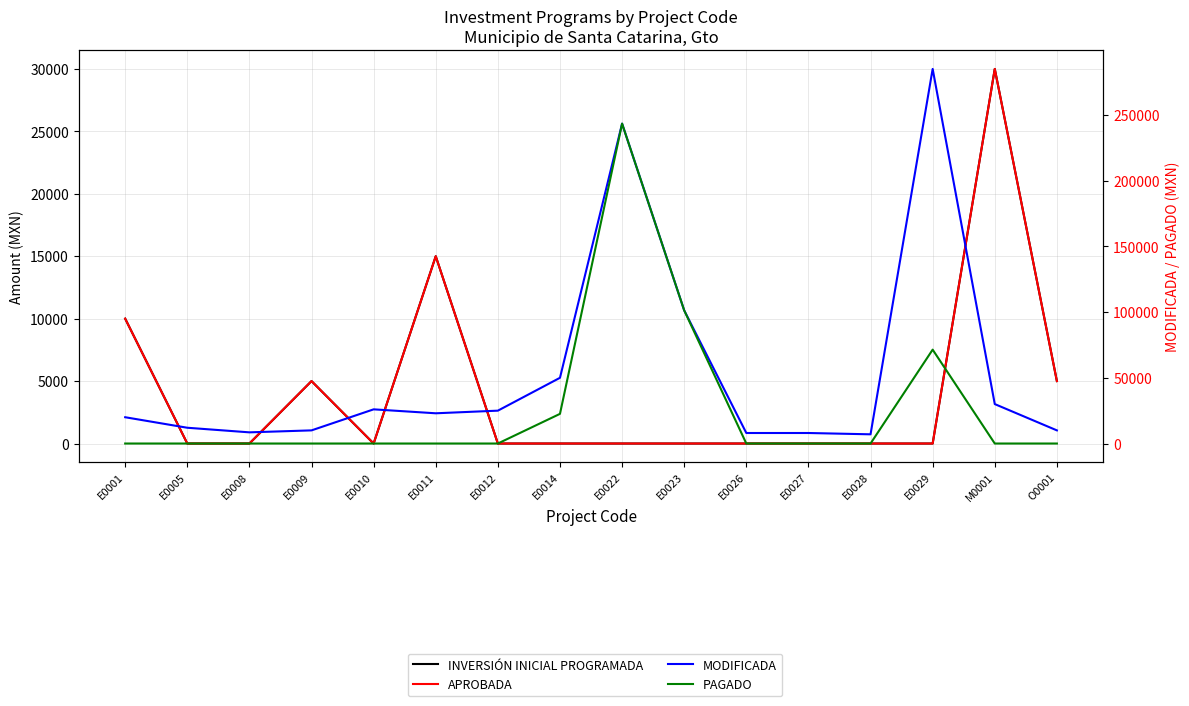

In INVERSIÓN INICIAL PROGRAMADA, how many points are higher than both neighbors (excluding endpoints)?

3